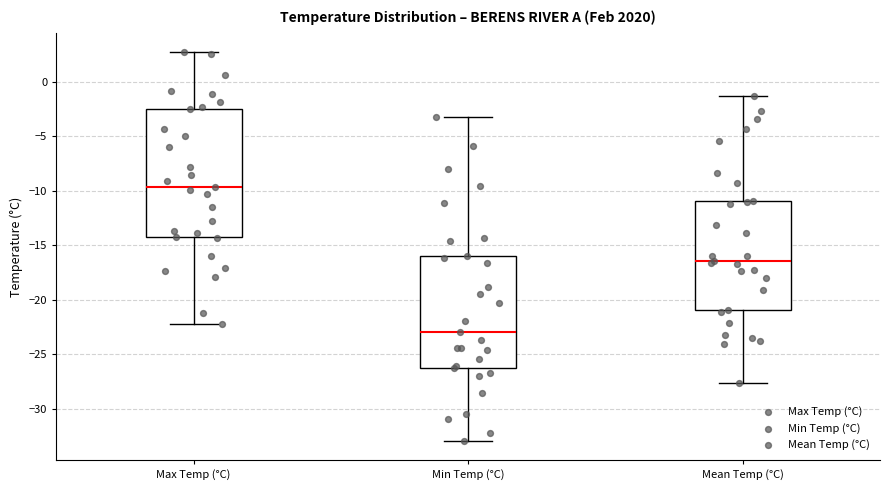

Which box has the highest median line?

Max Temp (°C)